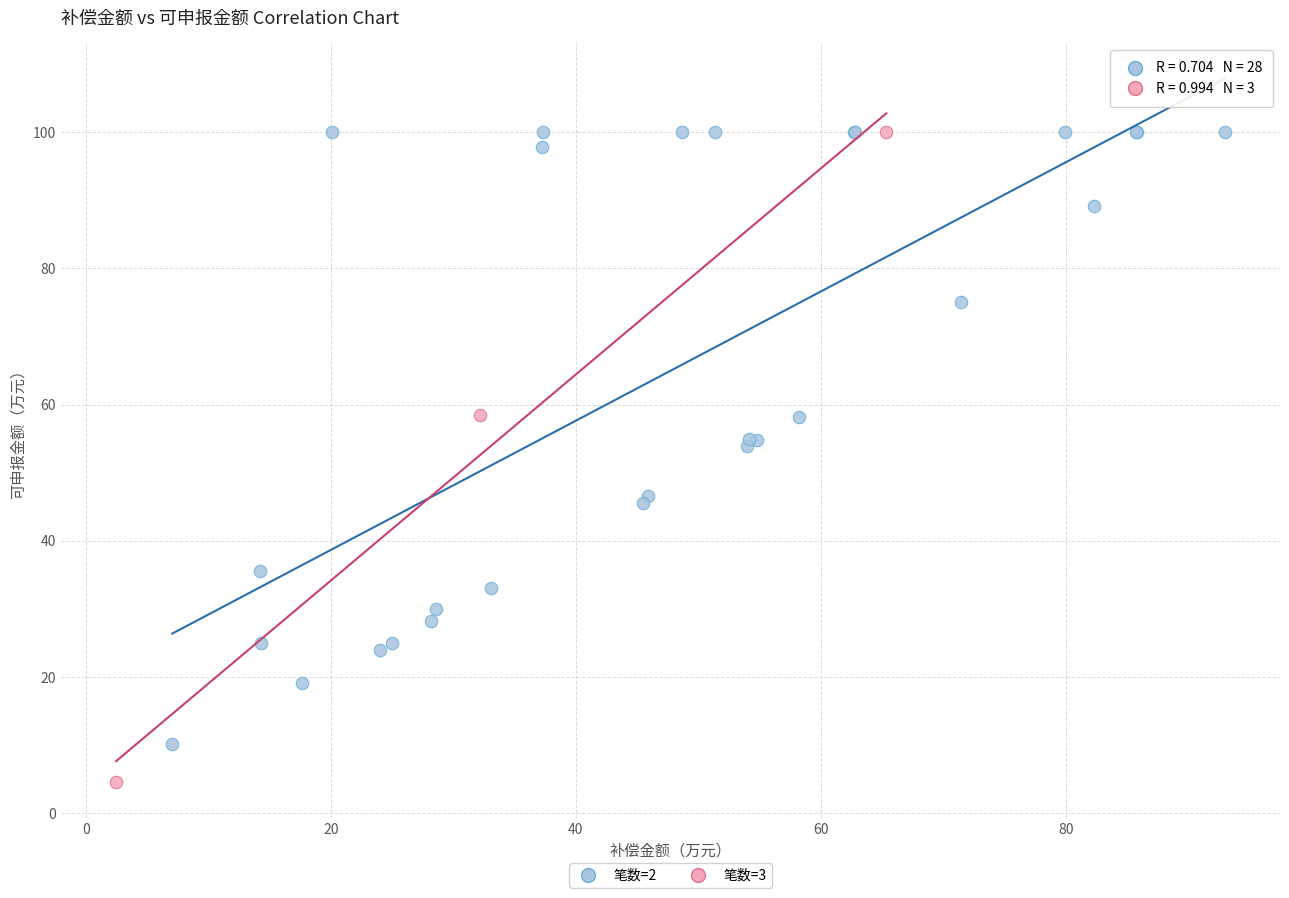

Which series reaches the minimum Y coordinate?

笔数=3